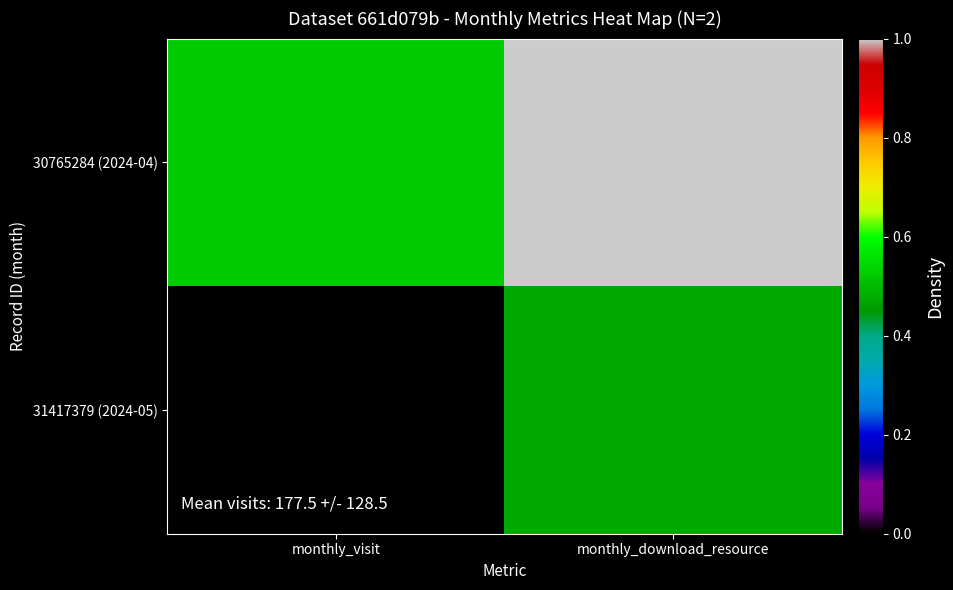

What is the total value across all series at monthly_download_resource?

1.5